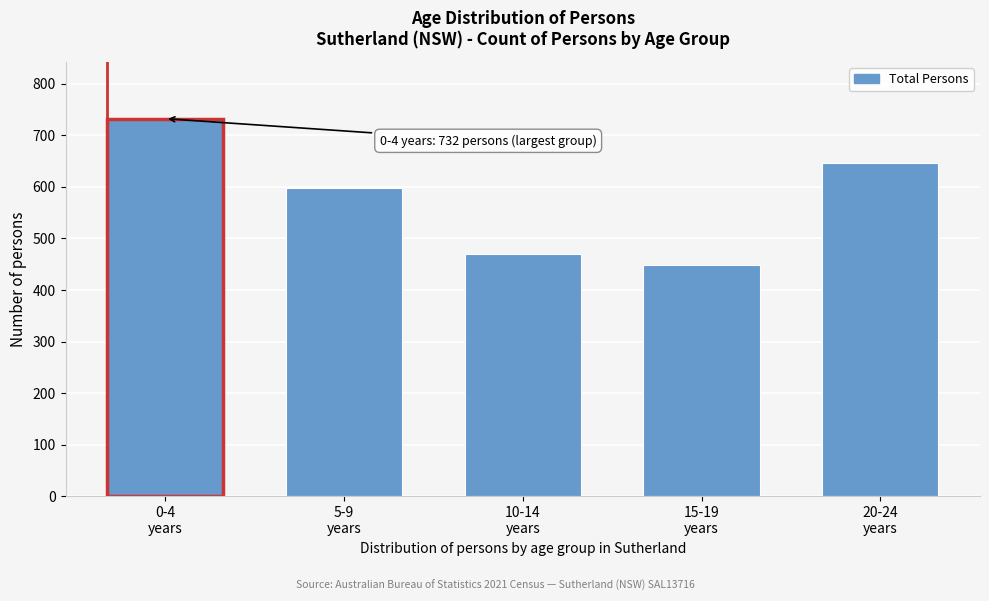

Reading left to right, extract all data points from this chart.

732	597	470	448	647